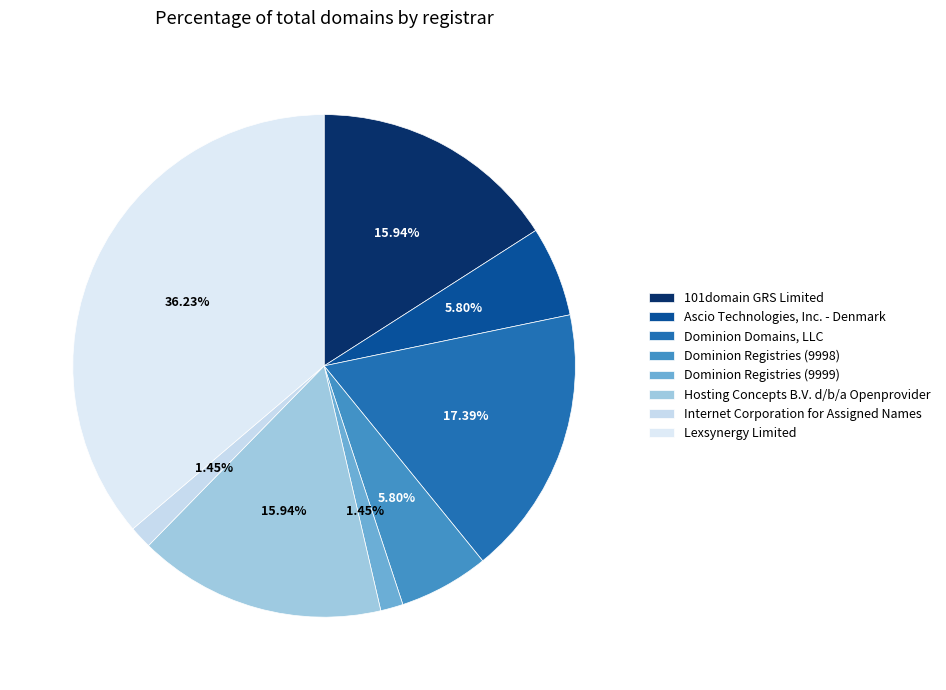

To the nearest percent, what is the average slice percentage?

12%